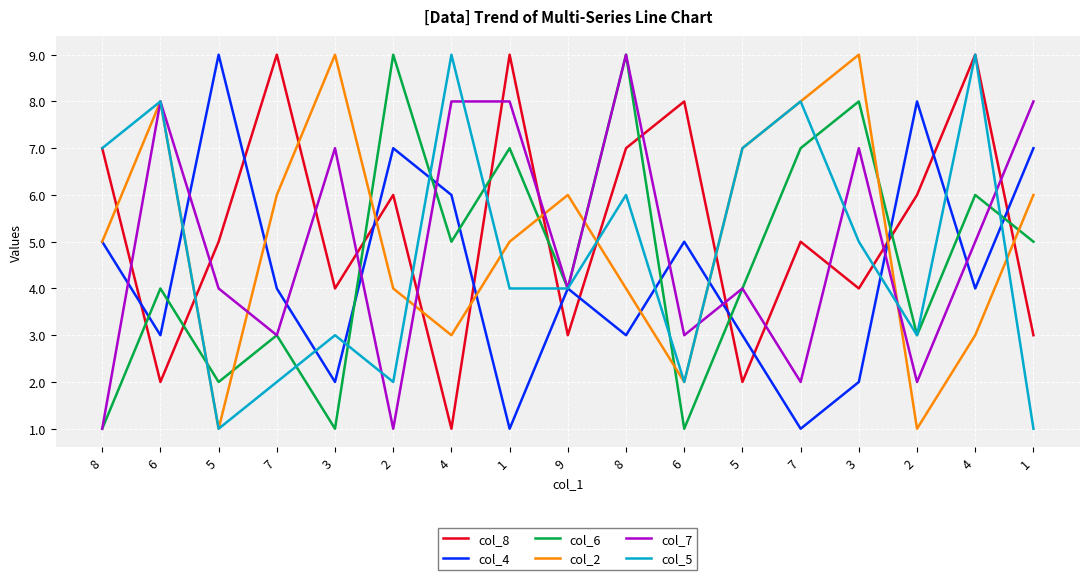

True or false: col_5 has more than 0 interior local peaks.

True